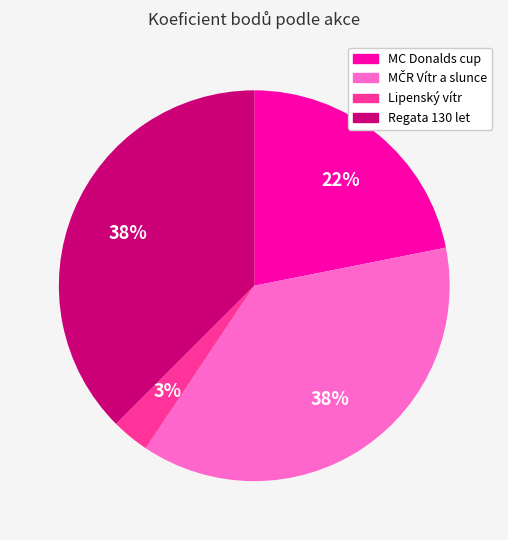

Which category has the smallest portion of the pie?

Lipenský vítr